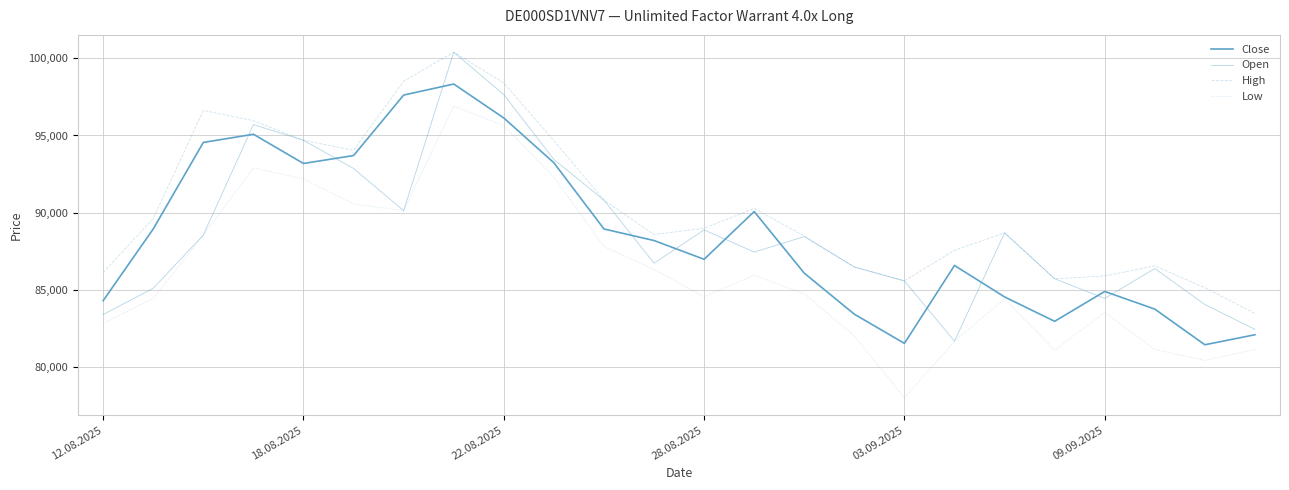

What is the value of the Low point at the 20th from the left?

81080